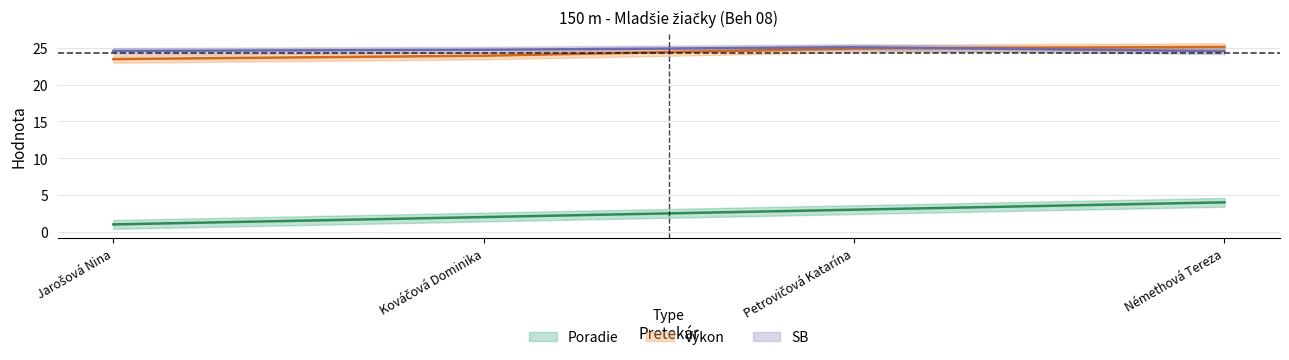

At which category does the chart reach its minimum across all series?

Jarošová Nina